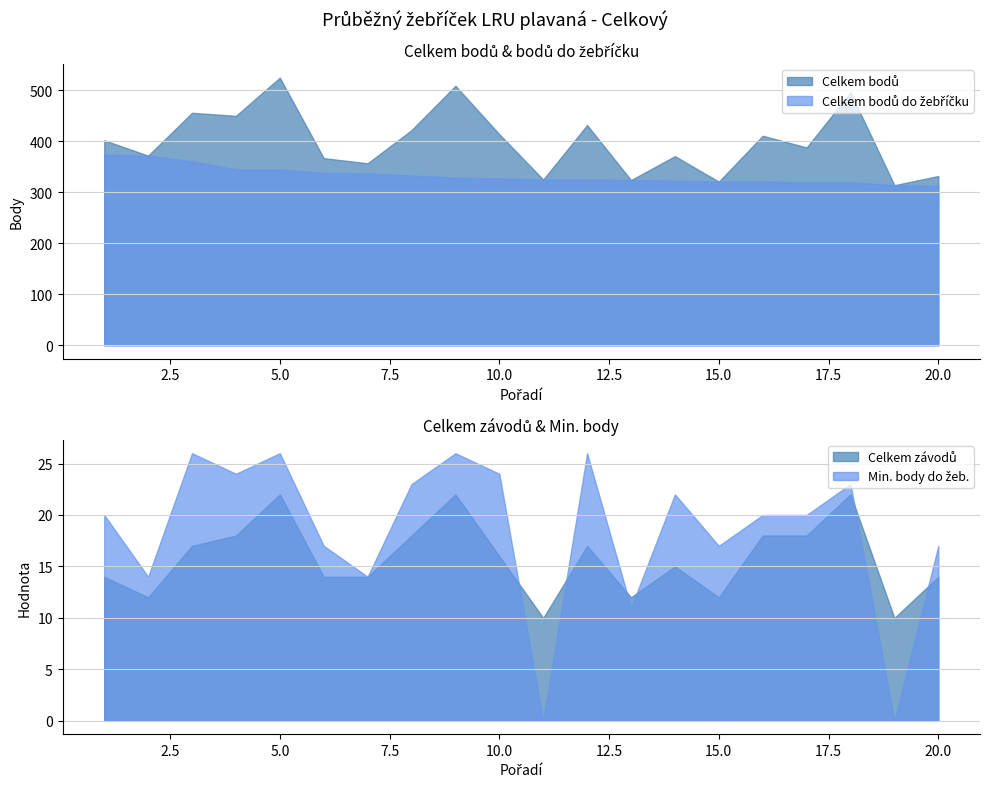

Is the value of Min. body do žeb. at 1 greater than the value of Celkem bodů at 20?

No